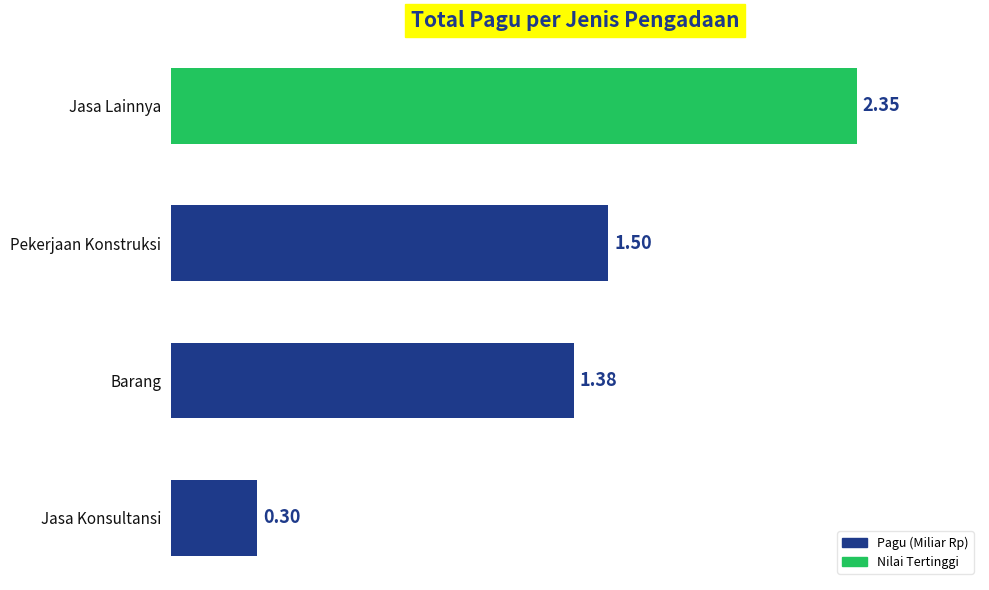

What is the difference between the maximum and minimum values?

2.1